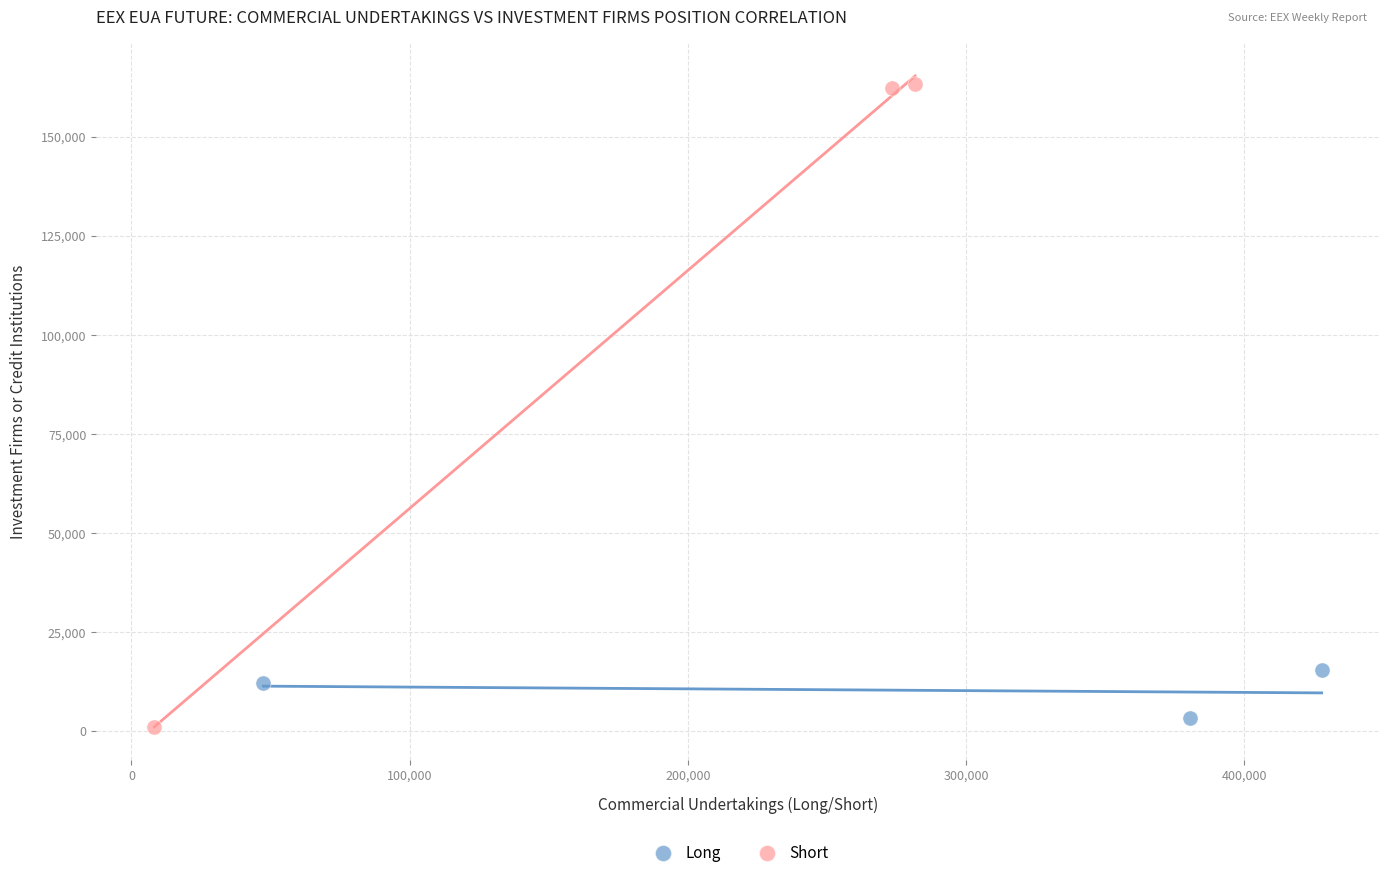

Which series has the widest spread of Y values?

Short